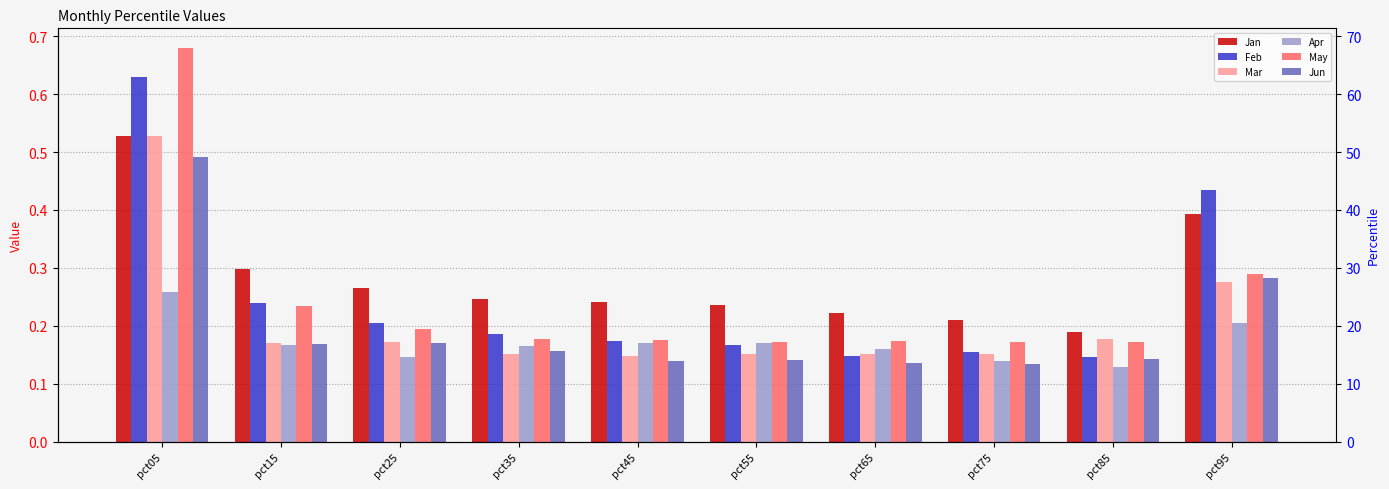

Reading right to left, extract all data points from this chart.

Jan: pct95=0.4	pct85=0.2	pct75=0.2	pct65=0.2	pct55=0.2	pct45=0.2	pct35=0.2	pct25=0.3	pct15=0.3	pct05=0.5
Feb: pct95=0.4	pct85=0.1	pct75=0.2	pct65=0.1	pct55=0.2	pct45=0.2	pct35=0.2	pct25=0.2	pct15=0.2	pct05=0.6
Mar: pct95=0.3	pct85=0.2	pct75=0.2	pct65=0.2	pct55=0.2	pct45=0.1	pct35=0.2	pct25=0.2	pct15=0.2	pct05=0.5
Apr: pct95=0.2	pct85=0.1	pct75=0.1	pct65=0.2	pct55=0.2	pct45=0.2	pct35=0.2	pct25=0.1	pct15=0.2	pct05=0.3
May: pct95=0.3	pct85=0.2	pct75=0.2	pct65=0.2	pct55=0.2	pct45=0.2	pct35=0.2	pct25=0.2	pct15=0.2	pct05=0.7
Jun: pct95=0.3	pct85=0.1	pct75=0.1	pct65=0.1	pct55=0.1	pct45=0.1	pct35=0.2	pct25=0.2	pct15=0.2	pct05=0.5